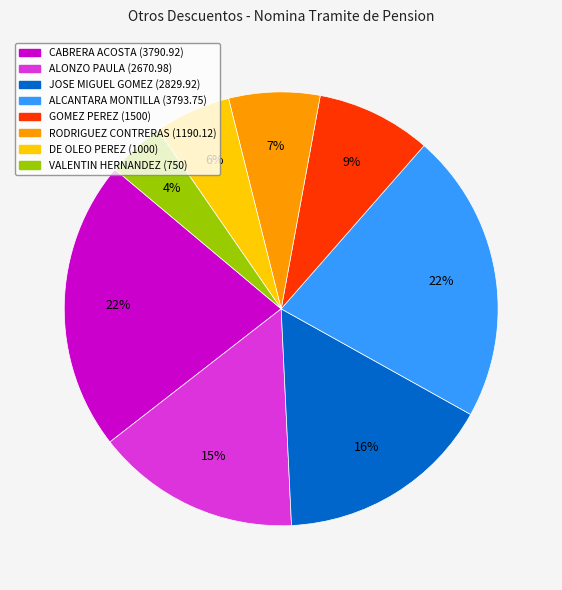

Does any single category account for the majority?

No